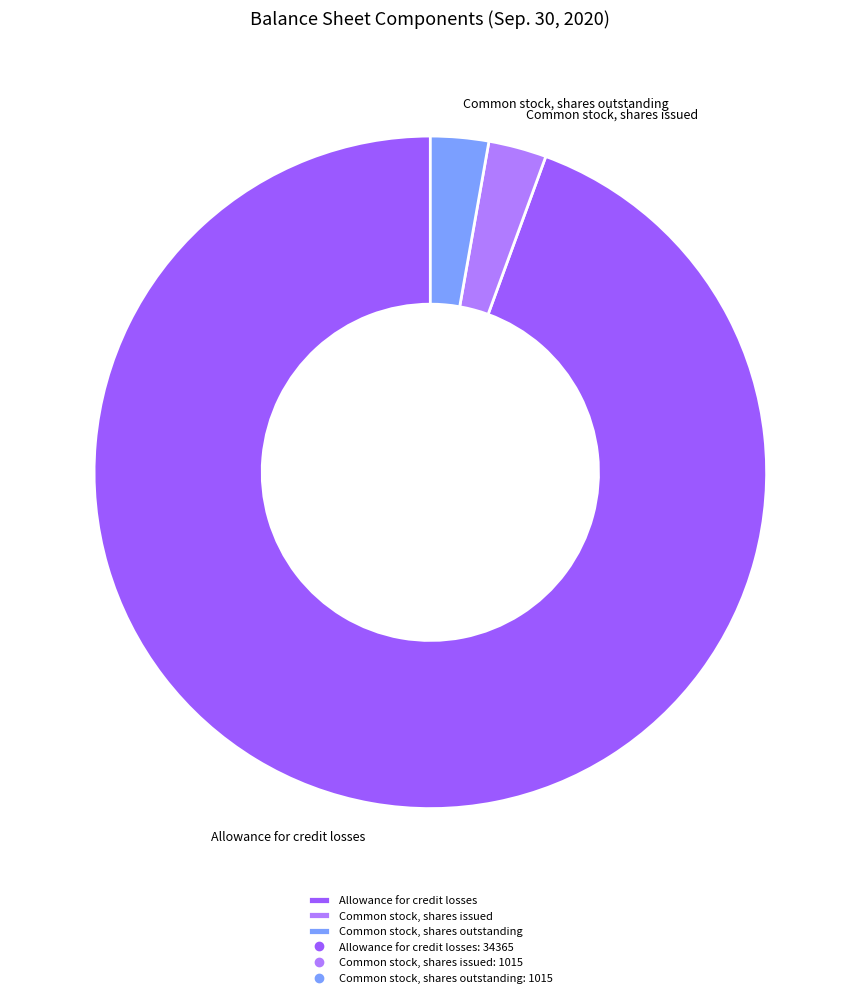

Is there any slice that represents more than half of the pie?

Yes